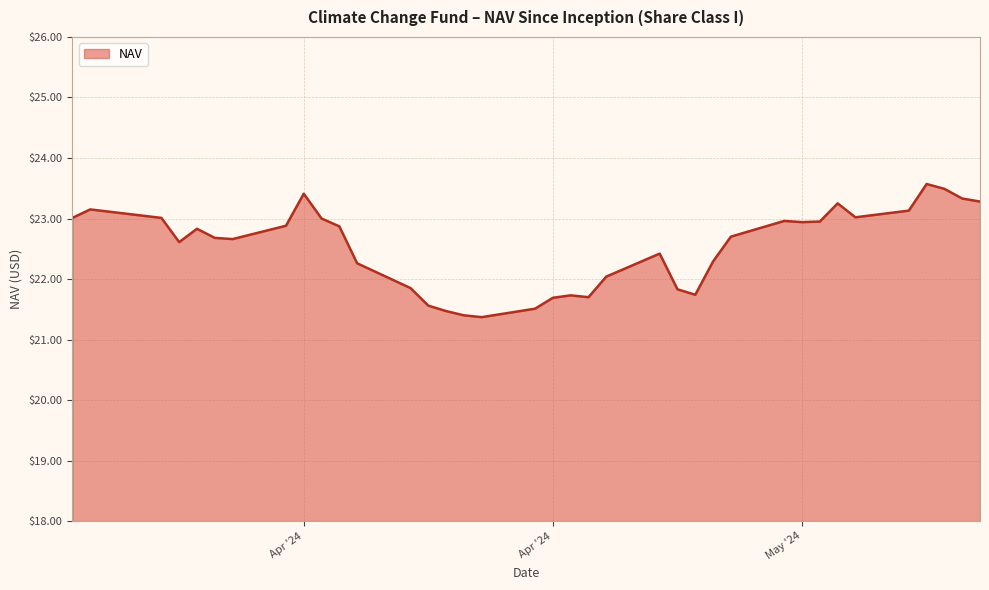

What is the minimum value shown in the chart?

21.4